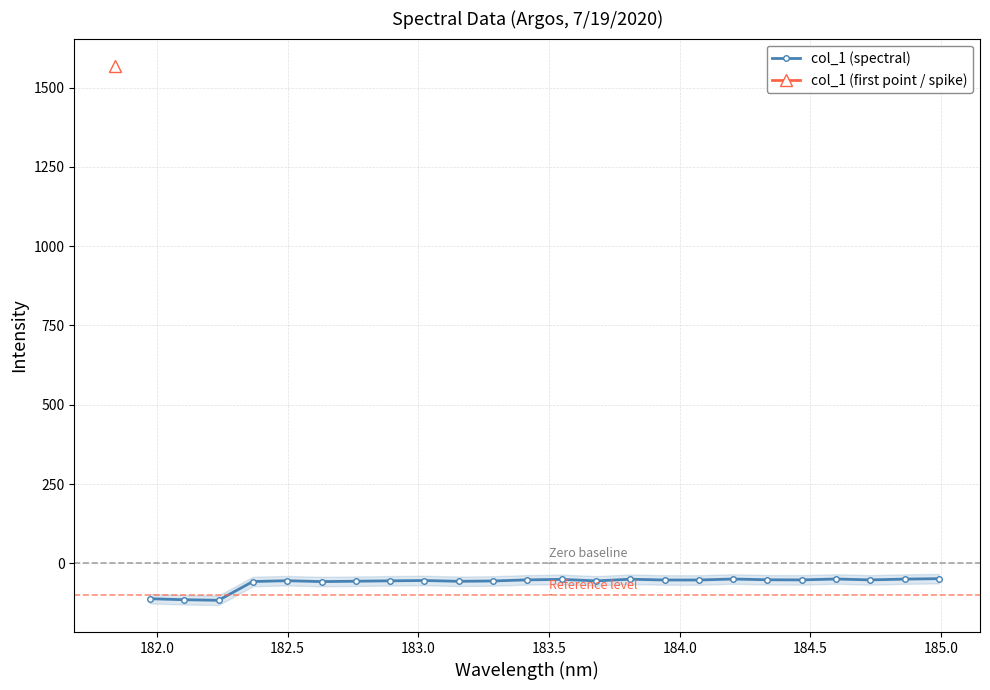

True or false: col_1 (spectral) has more than 0 interior local peaks.

True